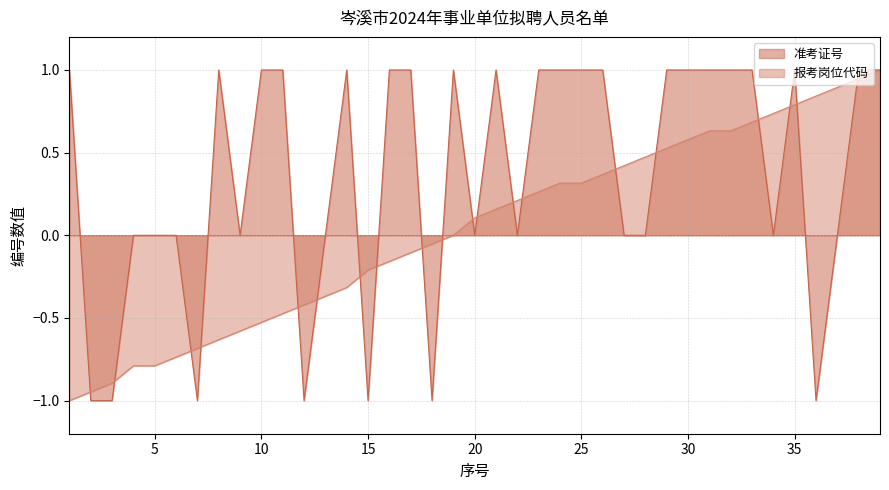

Rank the series by their average value, from lowest to highest.

报考岗位代码, 准考证号